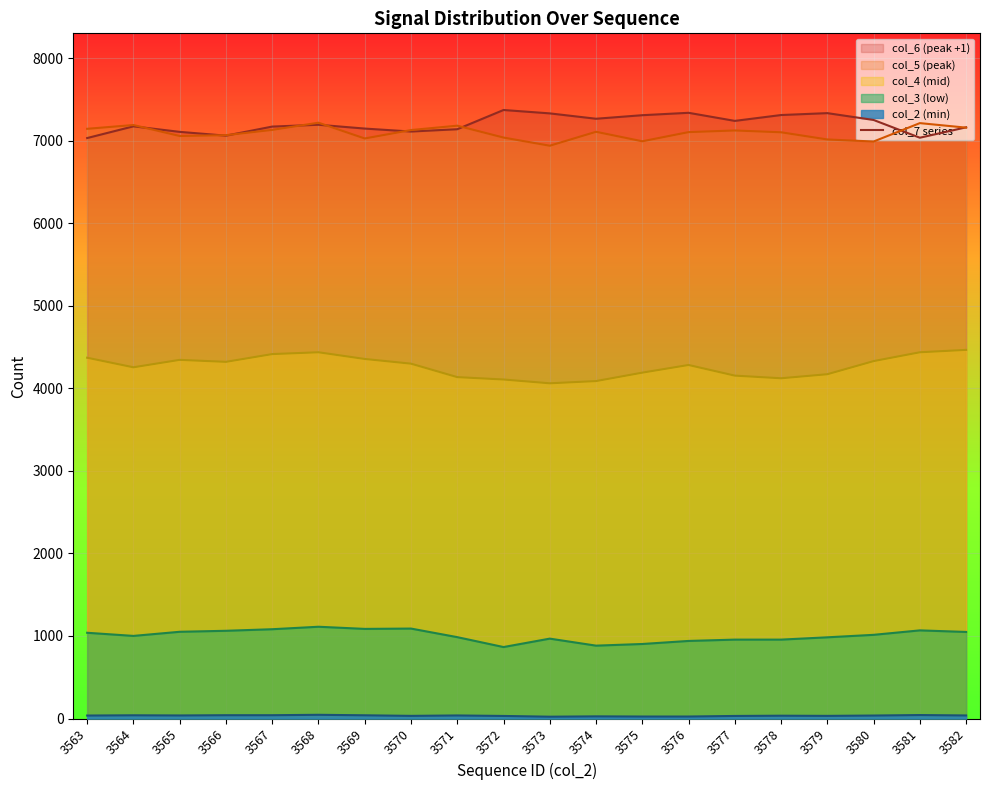

List the labels in order of value, largest first.

3572, 3576, 3579, 3573, 3578, 3575, 3574, 3580, 3577, 3568, 3564, 3567, 3582, 3569, 3571, 3570, 3565, 3566, 3581, 3563